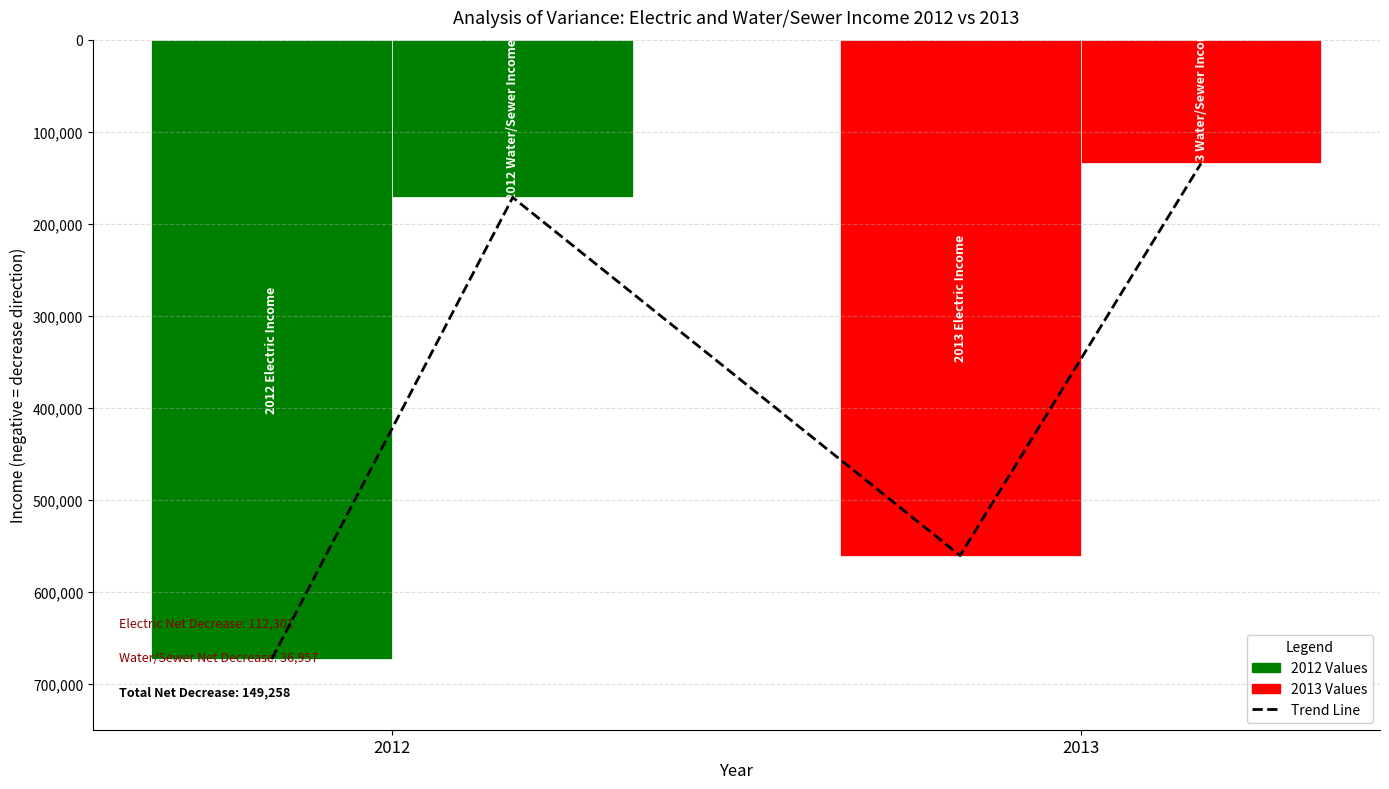

At which label does Electric Income reach its peak?

2012